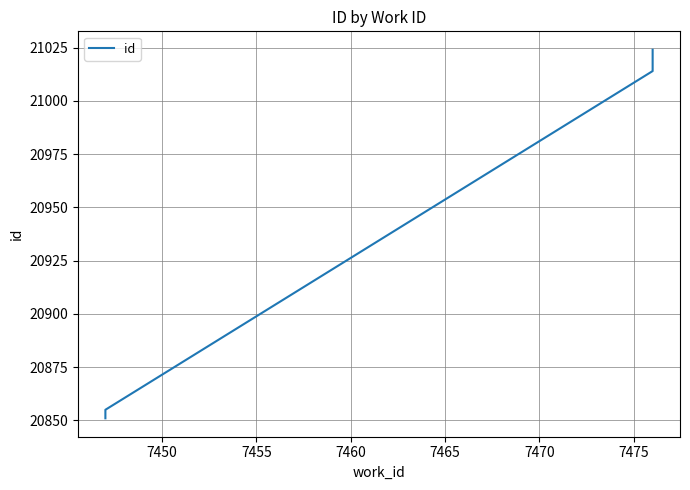

Is it true that the value at 7450 is 11902?

False